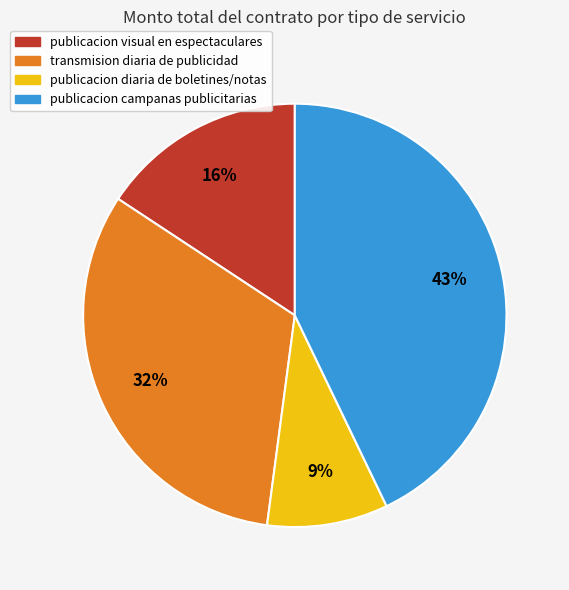

To the nearest percent, what is the difference between the largest and smallest slice percentages?

34%